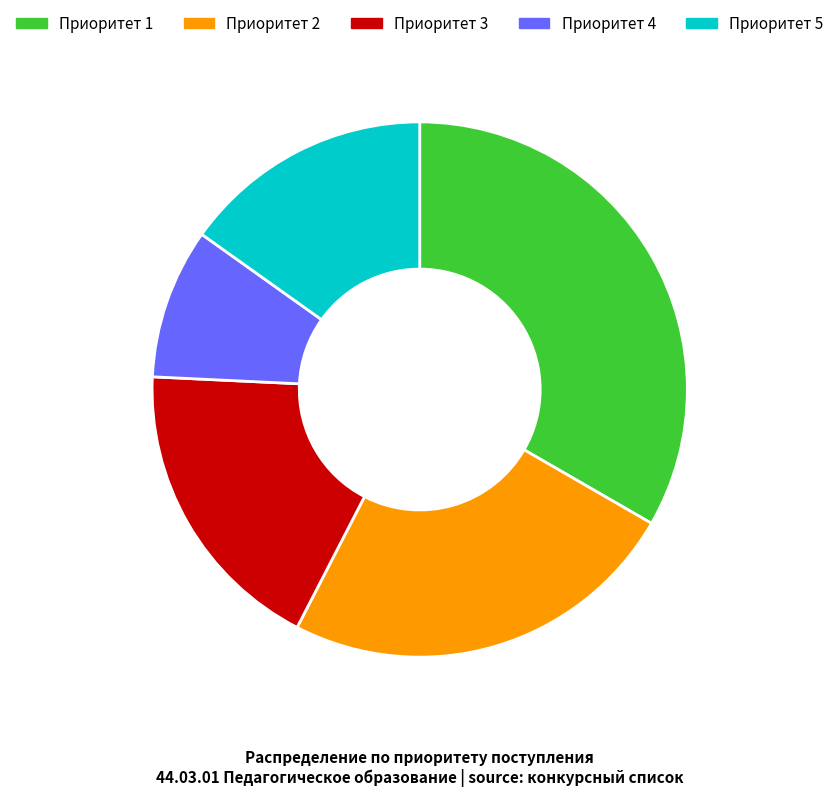

How many slices are in this pie chart?

5